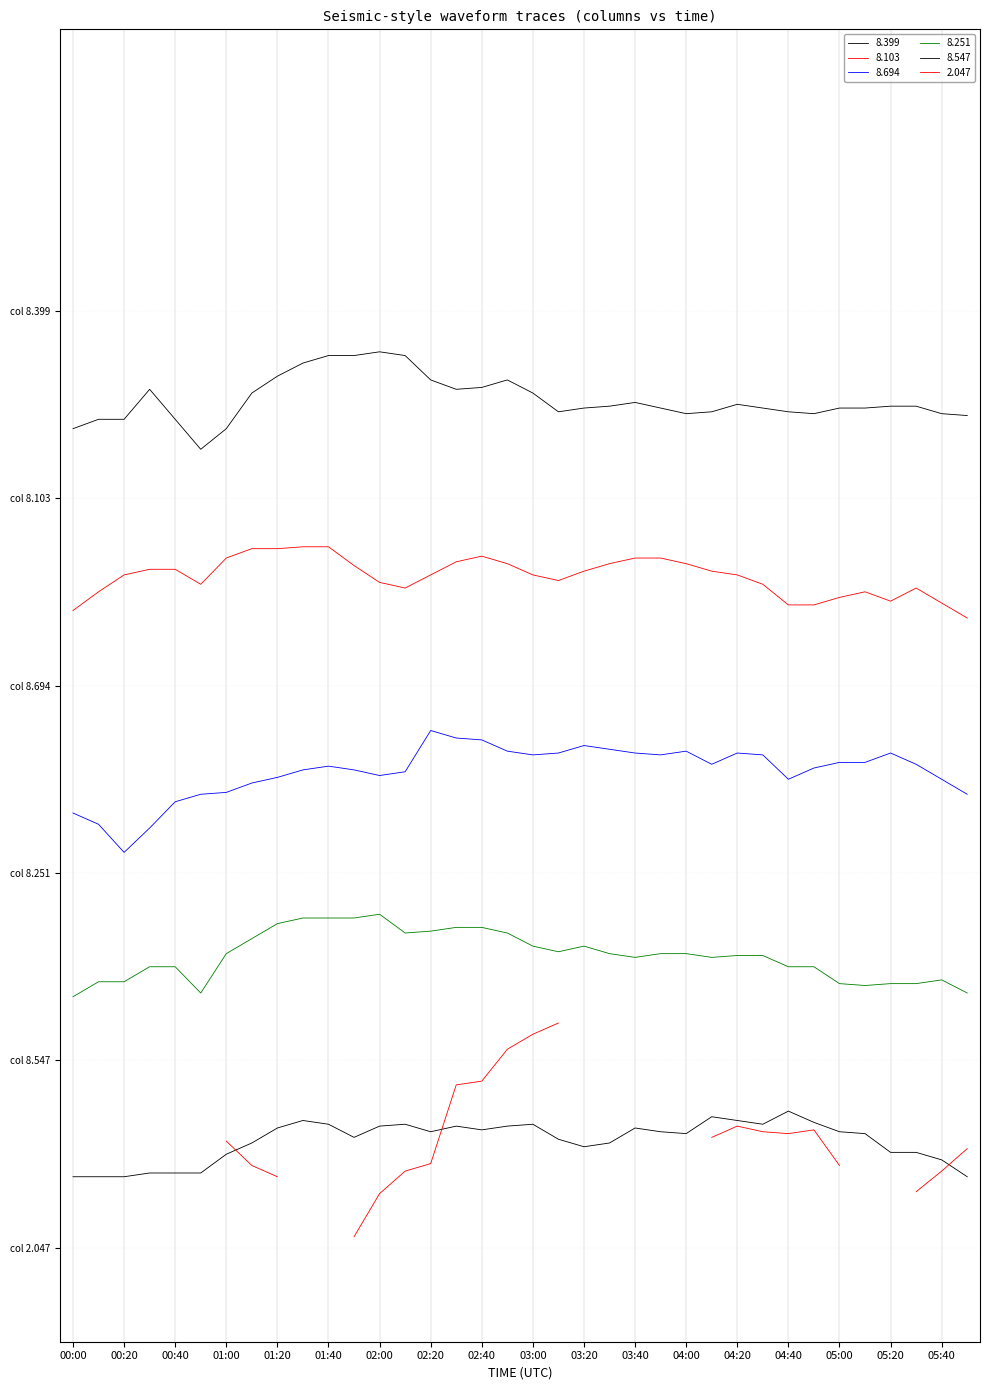

Rank the series at 01:50 from highest to lowest value.

8.399, 8.103, 8.694, 8.251, 8.547